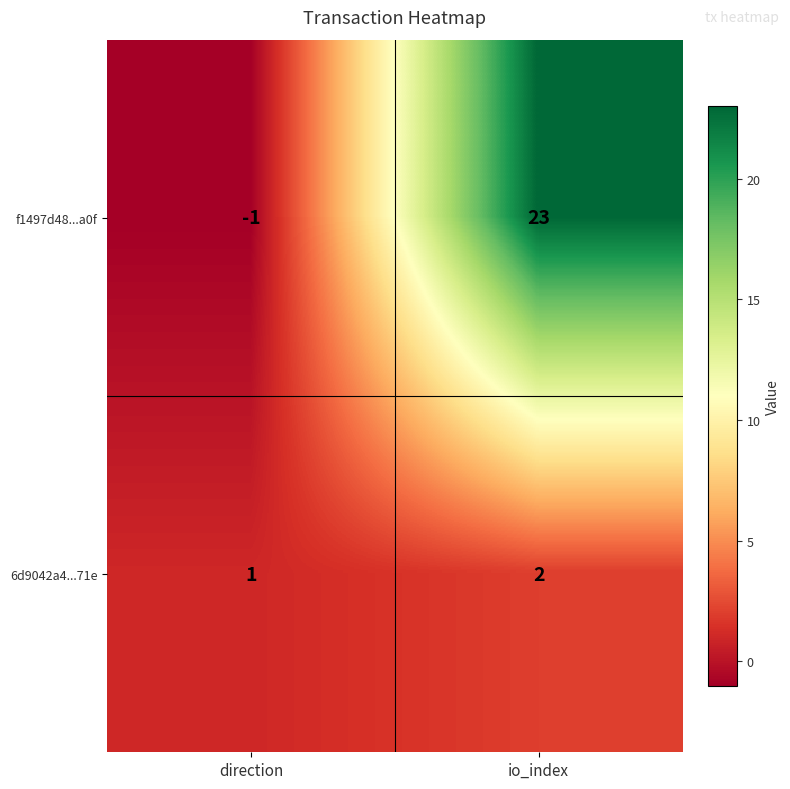

Is it true that f1497d48...a0f equals 31 at io_index?

False